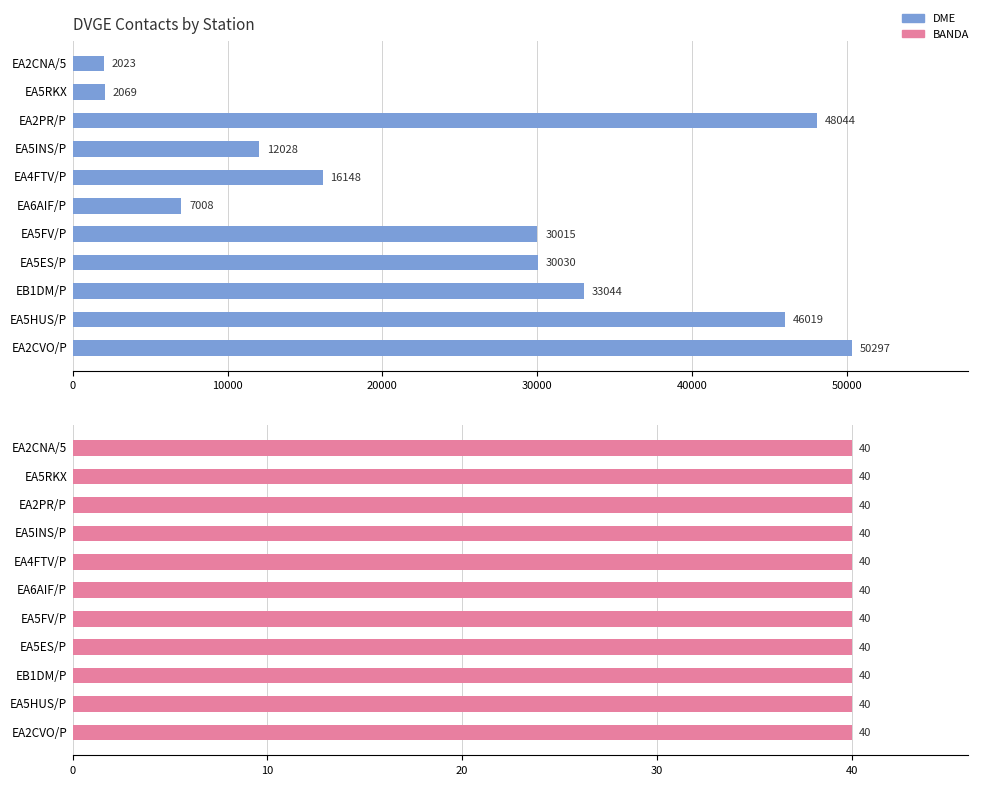

What is the value of the DME bar at the 10th from the left?

46019.0